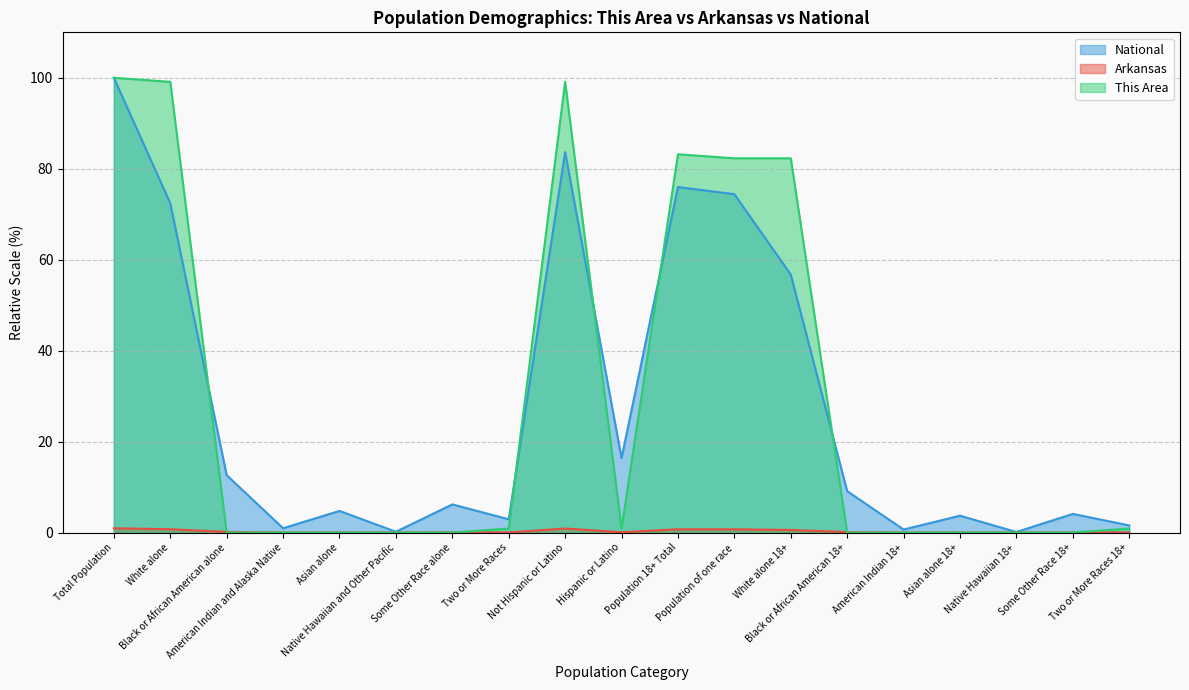

True or false: National has more than 2 points higher than both neighbors.

True